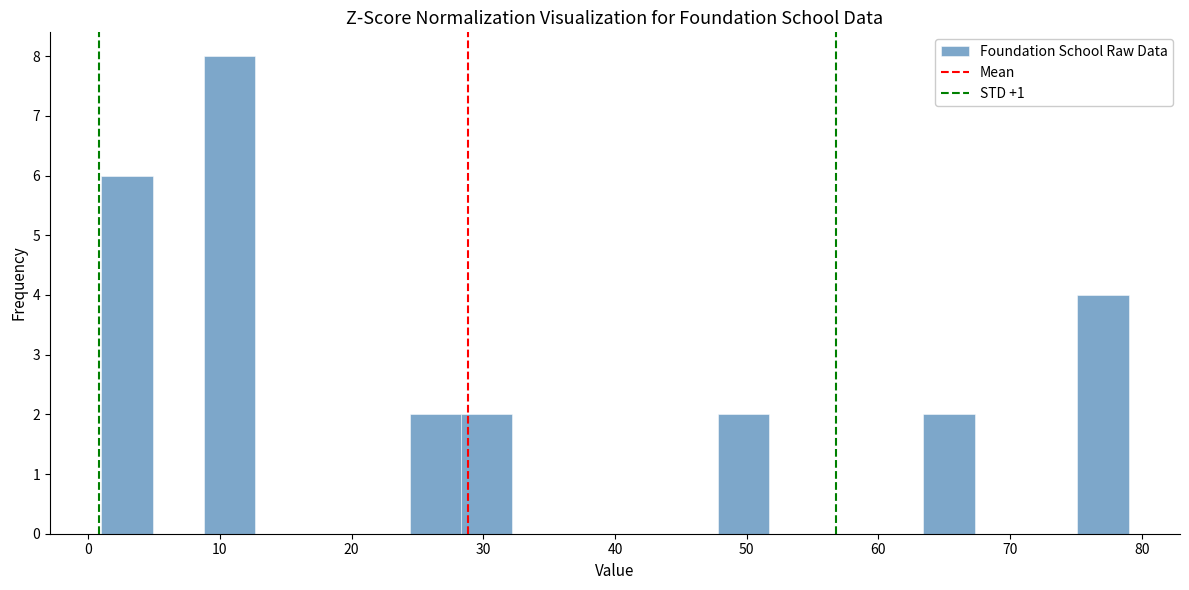

Read against the x-axis, roughly where is the centre of the tallest bar?

11